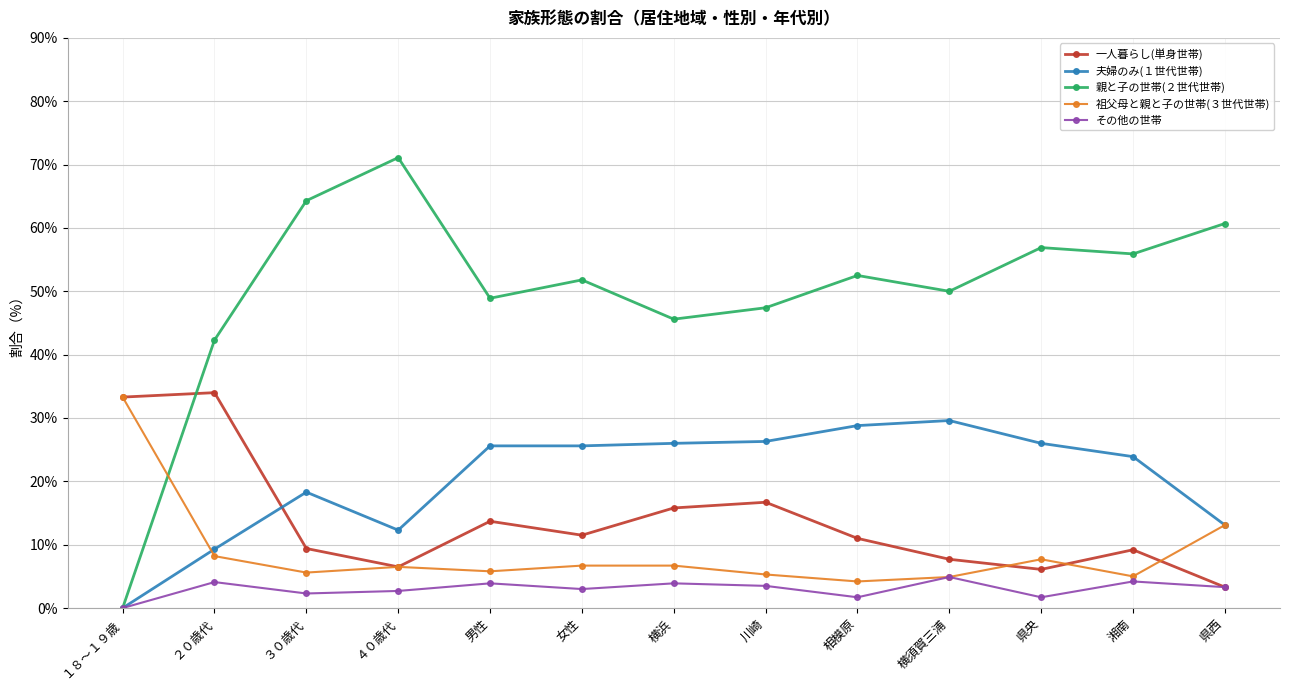

What is the spread (max minus min) of values at 横浜?

41.7